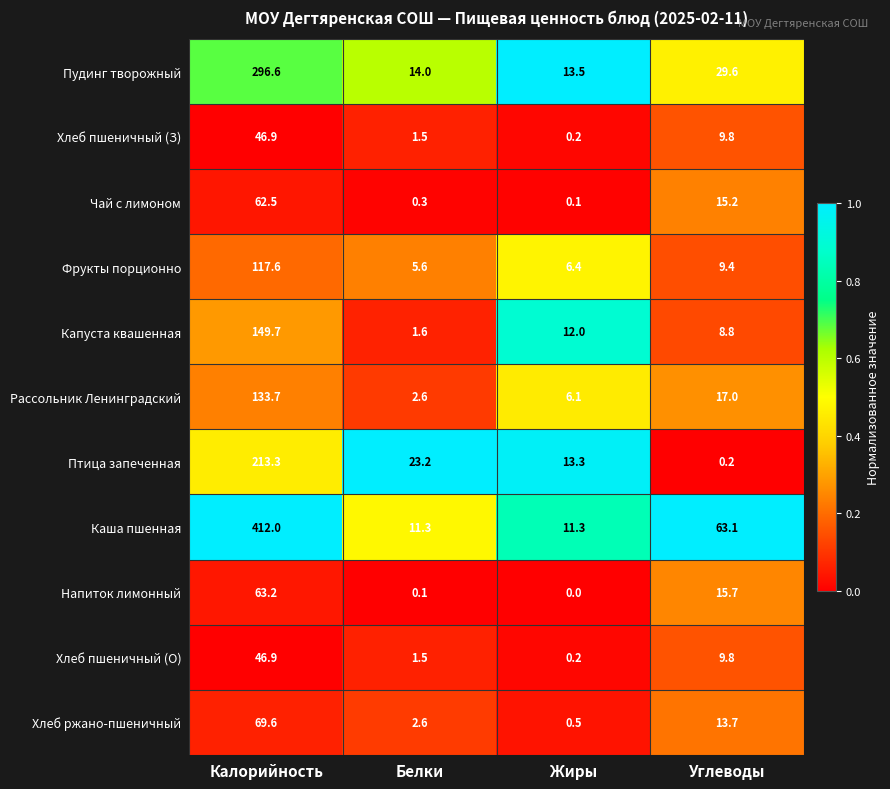

Where is Хлеб ржано-пшеничный nearest to the value 35?

Углеводы